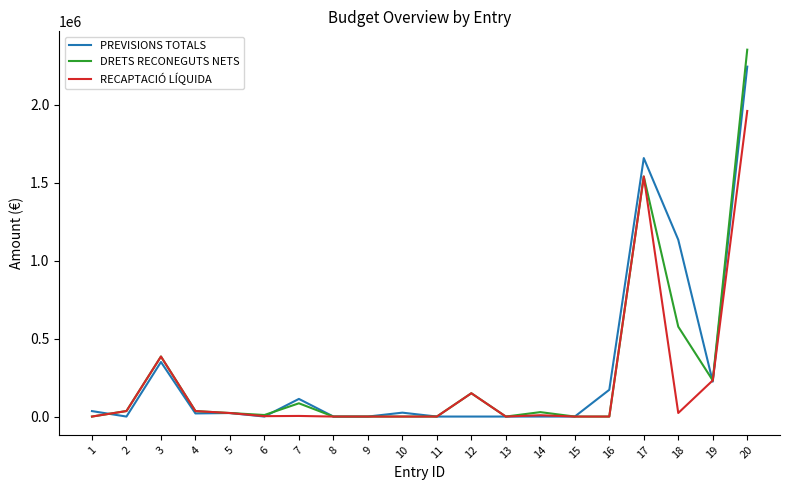

The DRETS RECONEGUTS NETS series shows 451343.8 at 17. True or false?

False